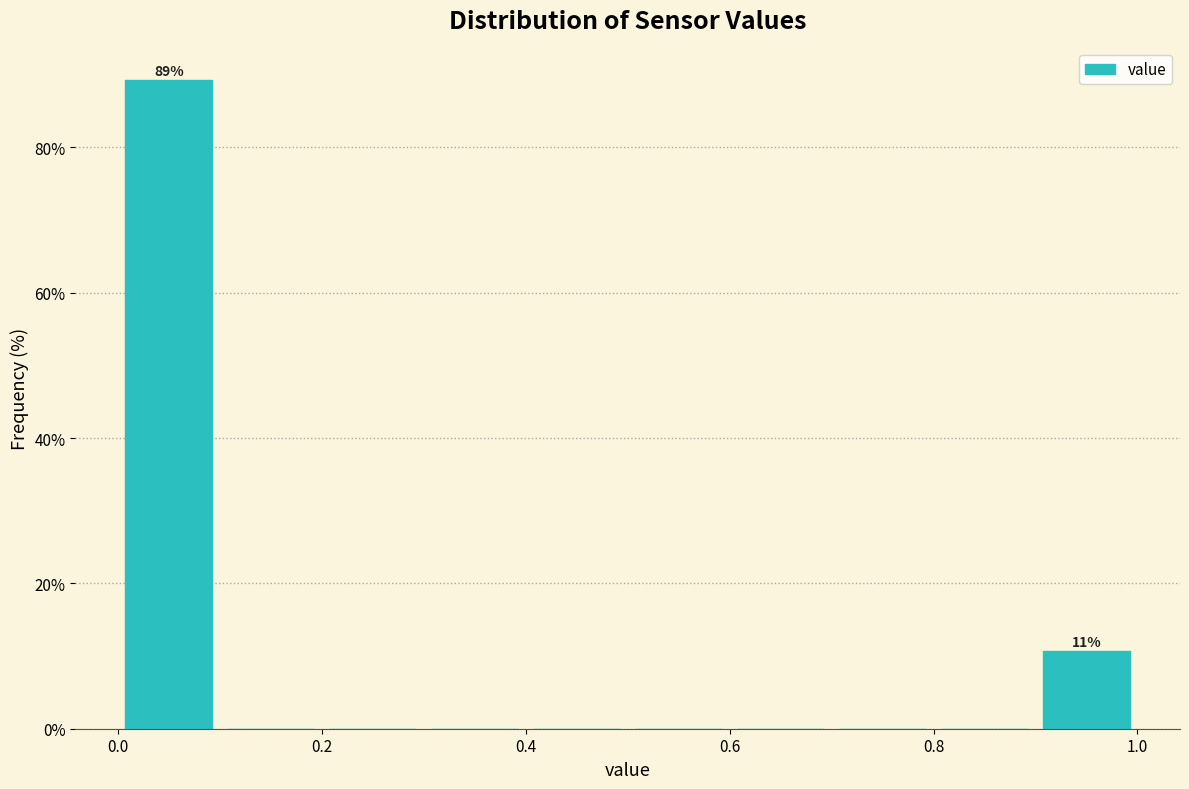

Which range on the x-axis has the tallest bar?

0.0 to 0.1